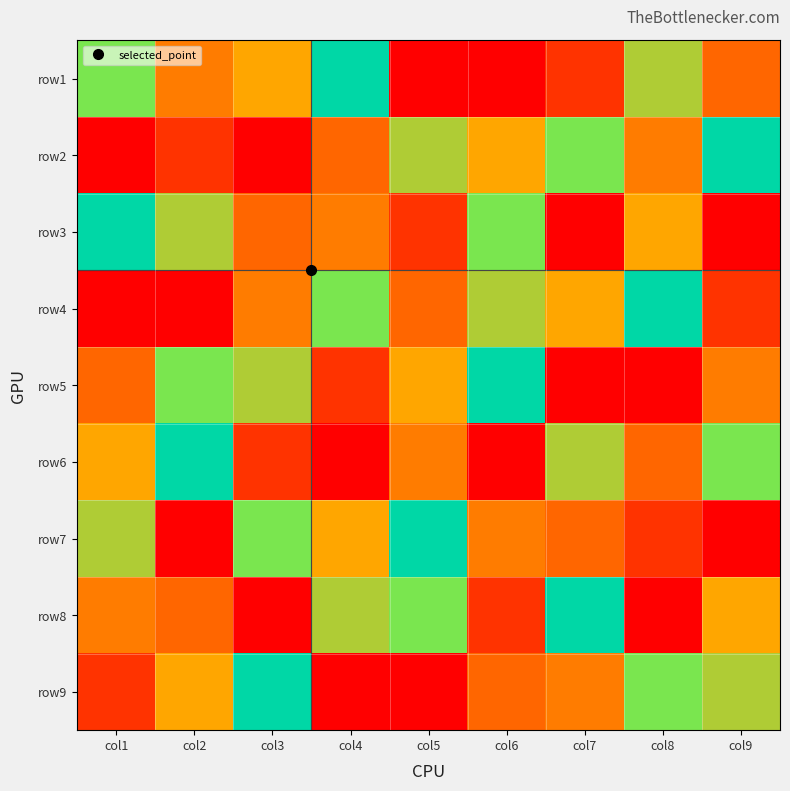

What is the maximum value shown in the chart?

9